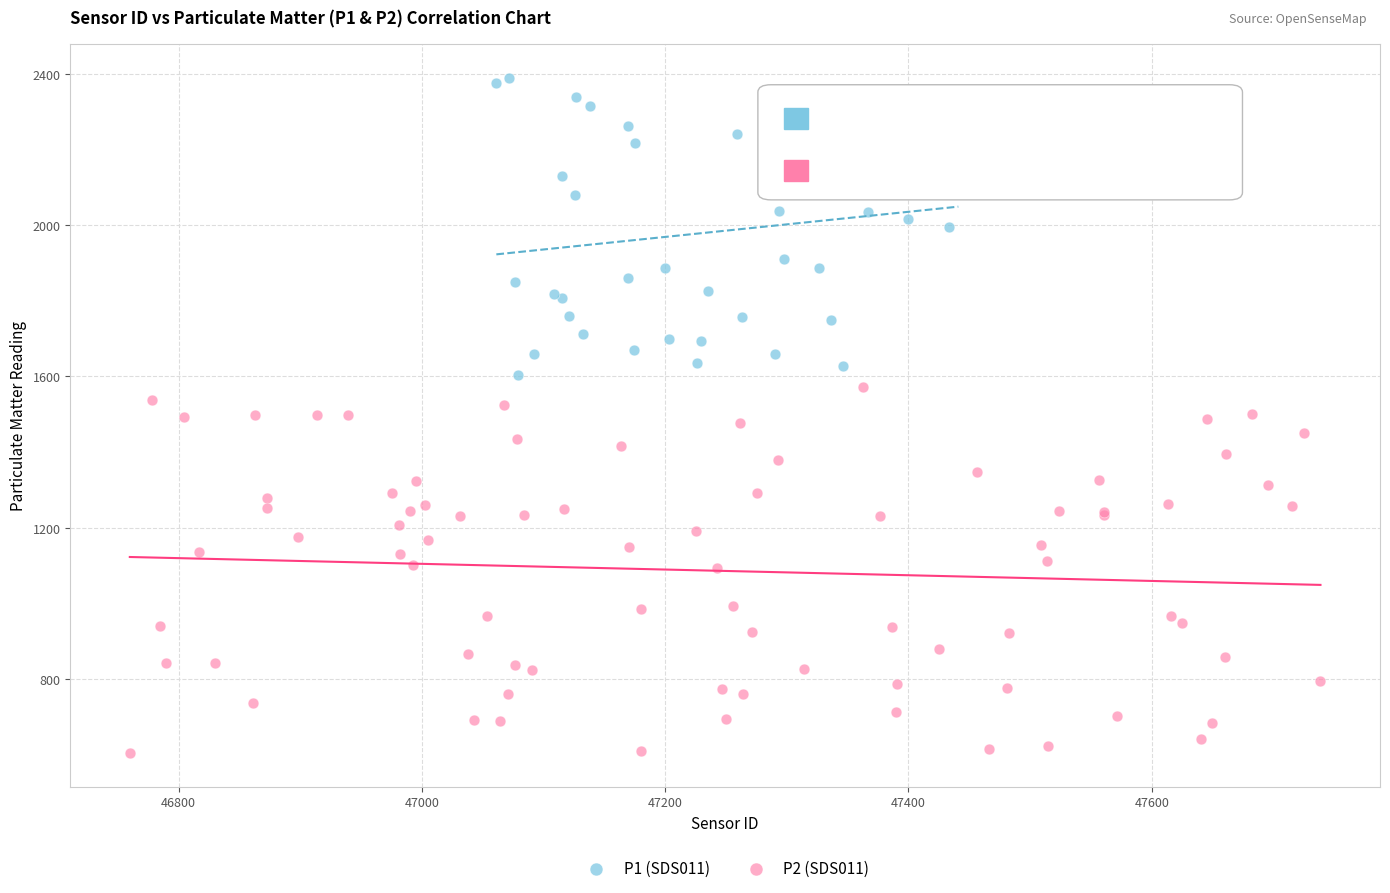

Which series contains the highest Y value?

P1 (SDS011)